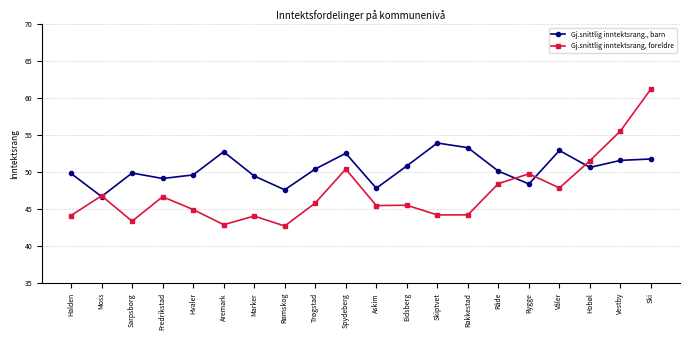

What value does the Gj.snittlig inntektsrang., barn series have at Råde?

50.2